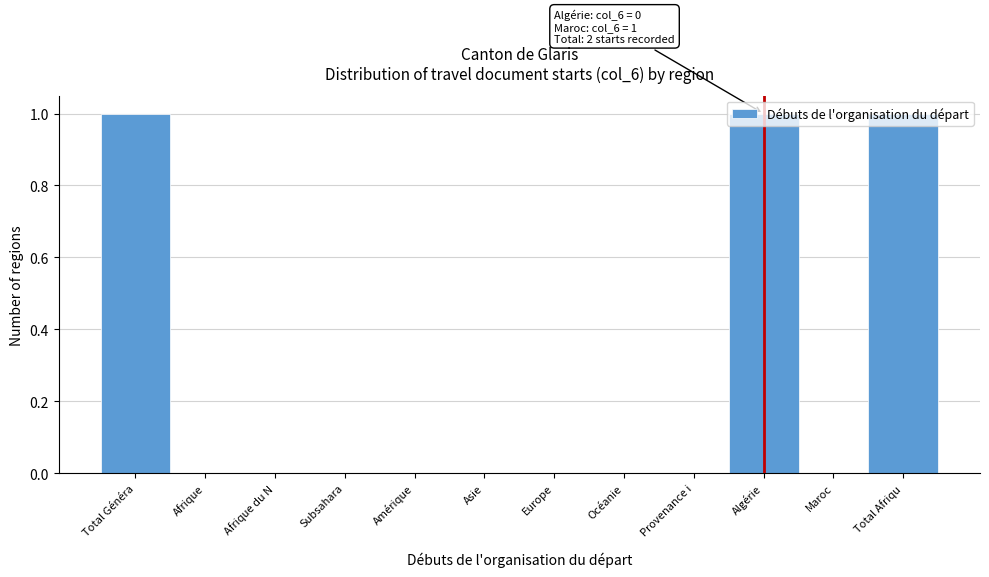

What is the ratio of the value at Algérie to the value at Total Généra?

1.0